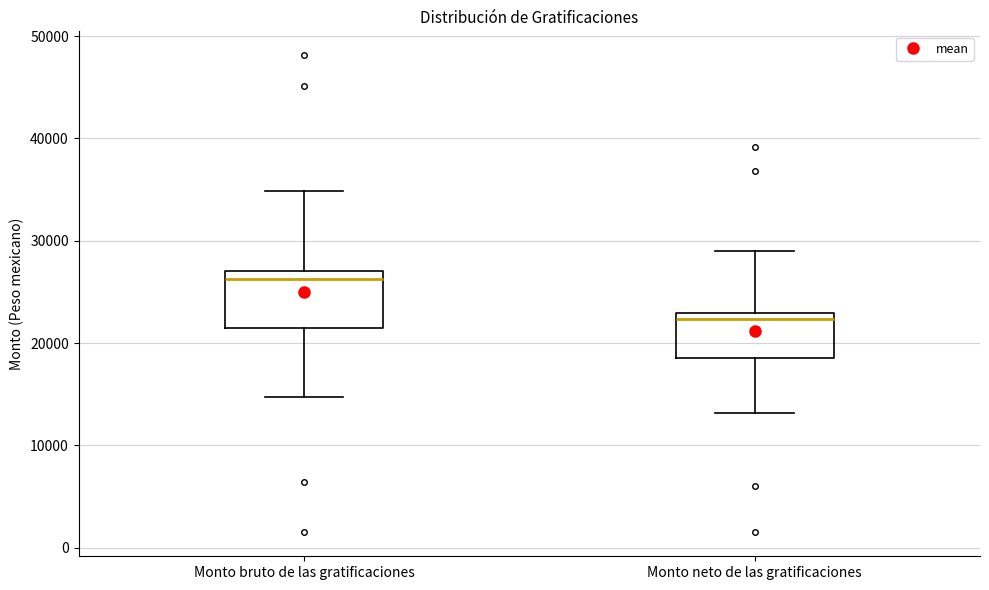

Which box has the lowest median line?

Monto neto de las gratificaciones